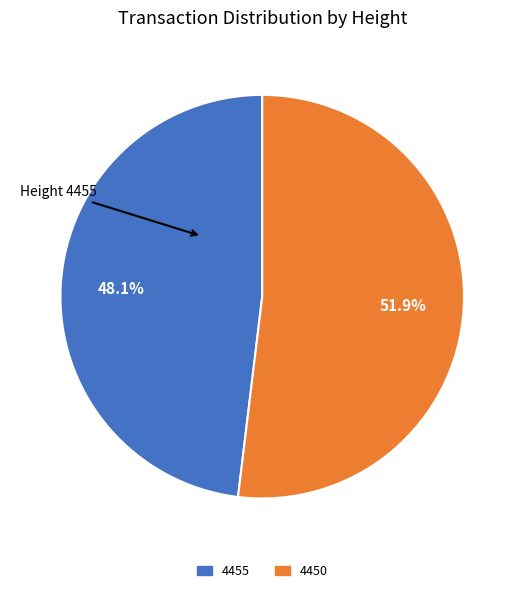

Is the sum of 4450 and 4455 greater than half?

Yes